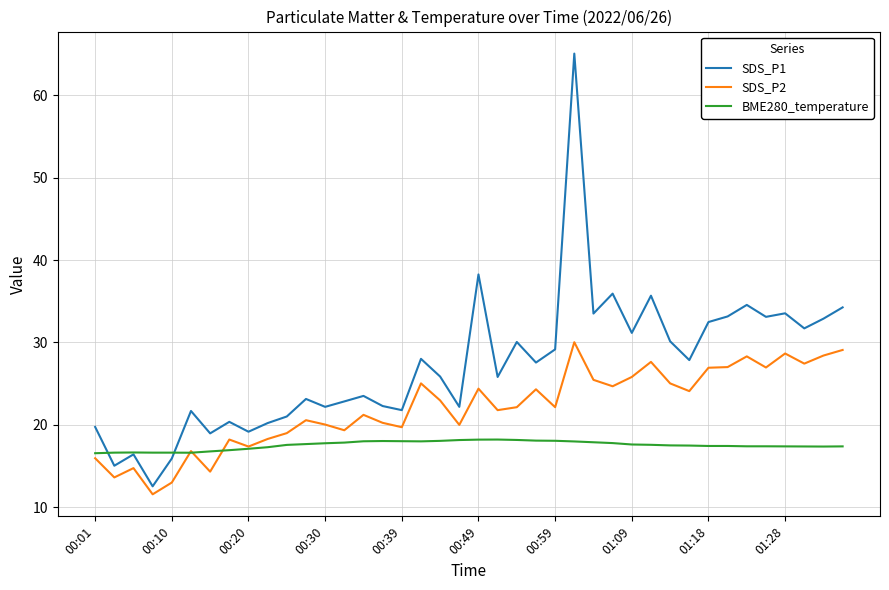

Which series has the largest range (max minus min)?

SDS_P1